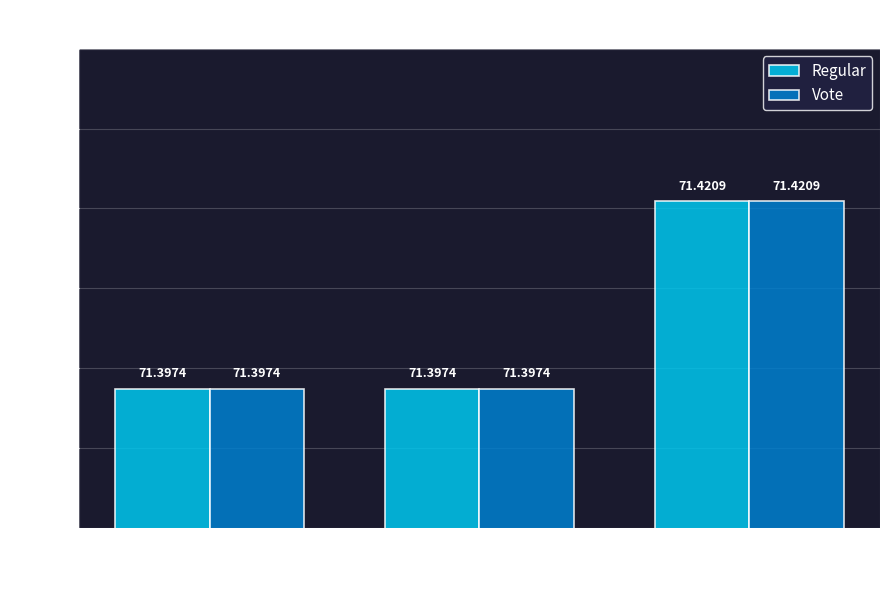

Count the Vote values in the range 71 to 72.

3